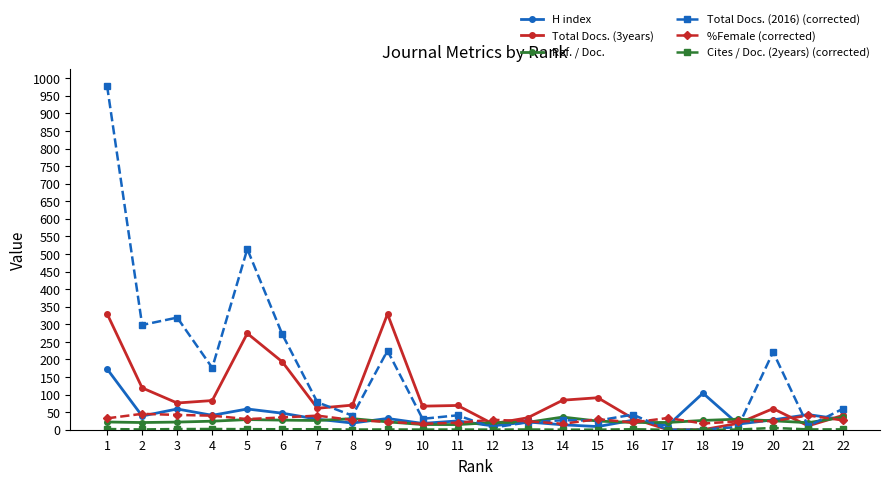

The value of %Female (corrected) at 8 is 27.6. True or false?

True